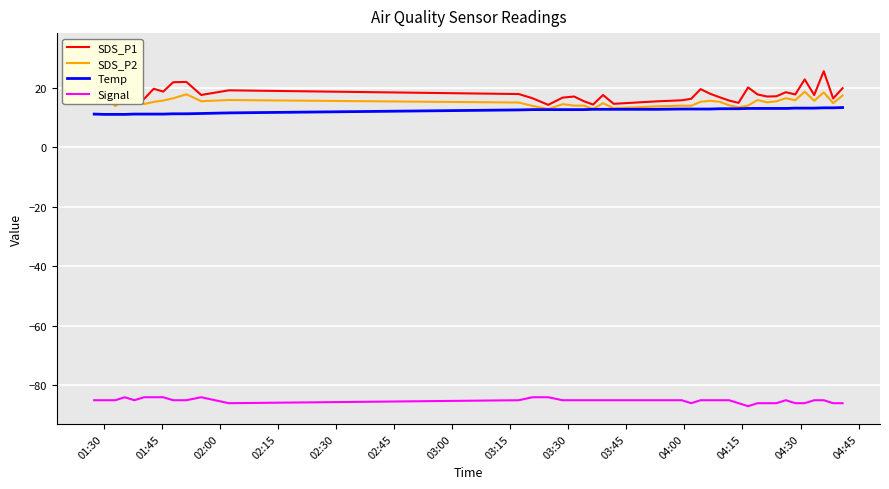

True or false: Temp and Signal cross at least once.

False